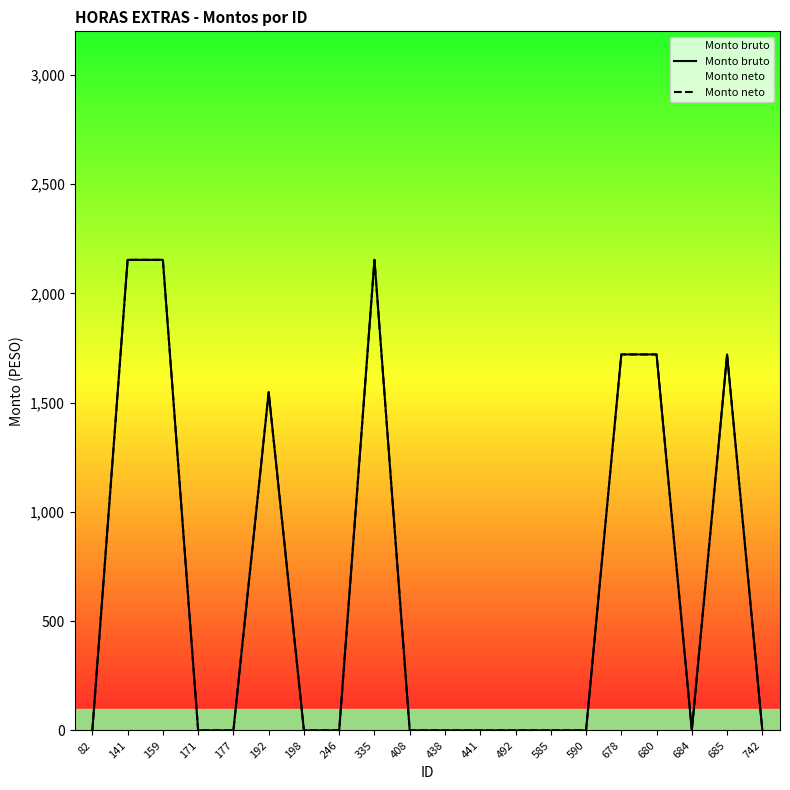

Which series has the largest range (max minus min)?

Monto bruto